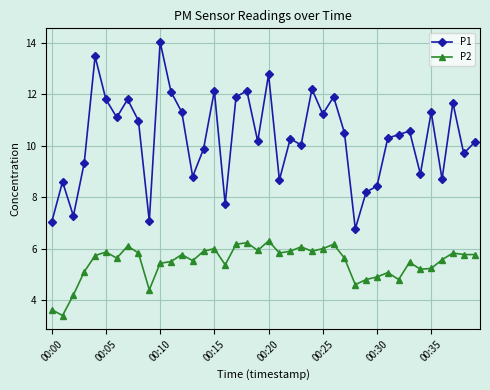

True or false: P1 has more than 2 points higher than both neighbors.

True